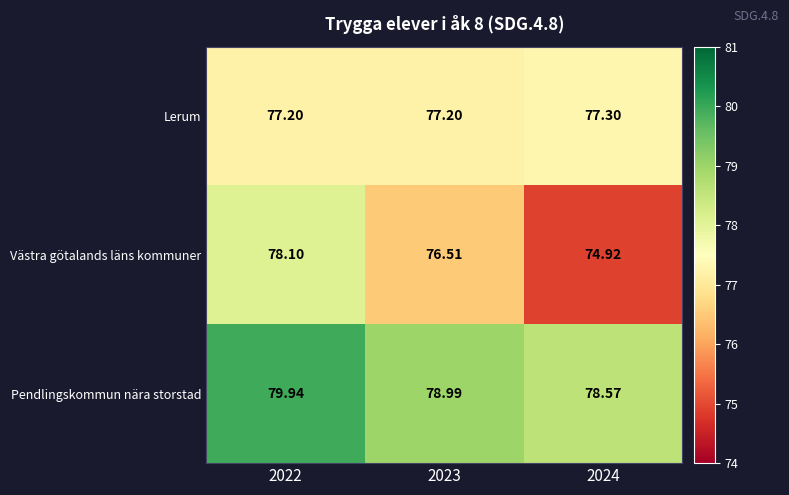

Rank the series at 2024 from lowest to highest value.

Västra götalands läns kommuner, Lerum, Pendlingskommun nära storstad